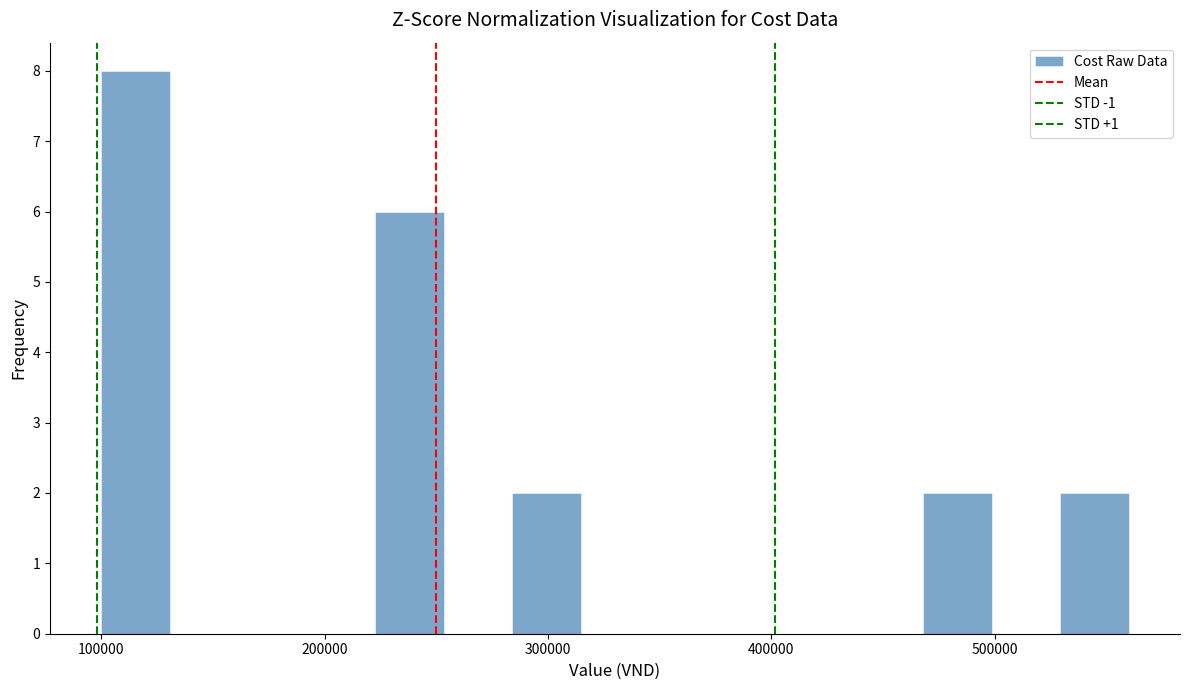

Around what value on the x-axis is the tallest bar? Give the approximate position of its centre, as read against the axis.

120000